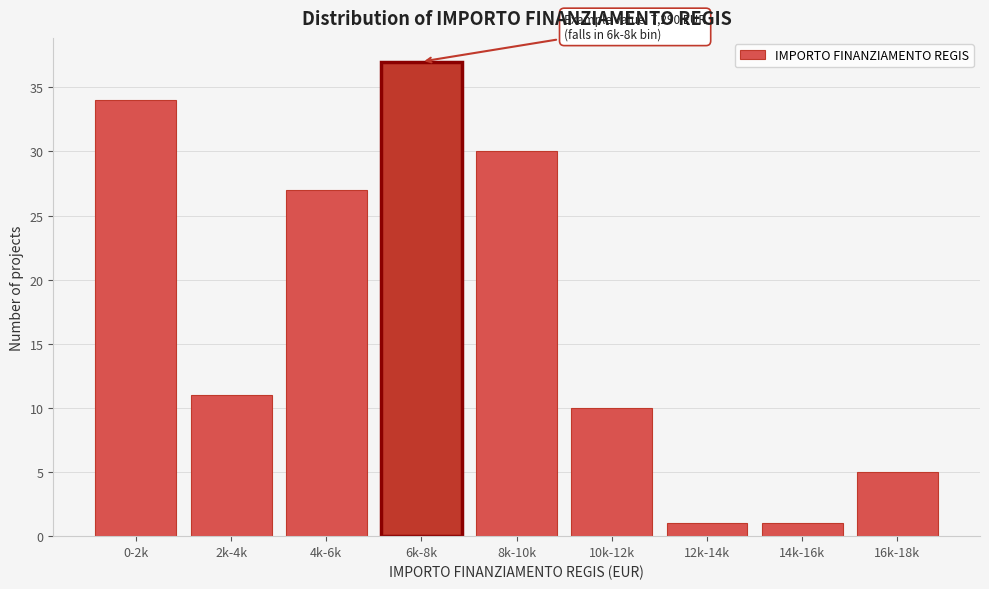

Reading right to left, transcribe all the data shown in this chart.

16k-18k=5	14k-16k=1	12k-14k=1	10k-12k=10	8k-10k=30	6k-8k=37	4k-6k=27	2k-4k=11	0-2k=34